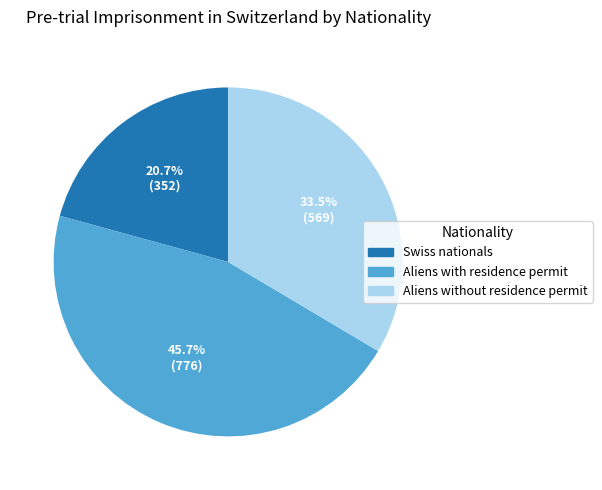

Is it true that Swiss nationals is 31% of the pie?

False